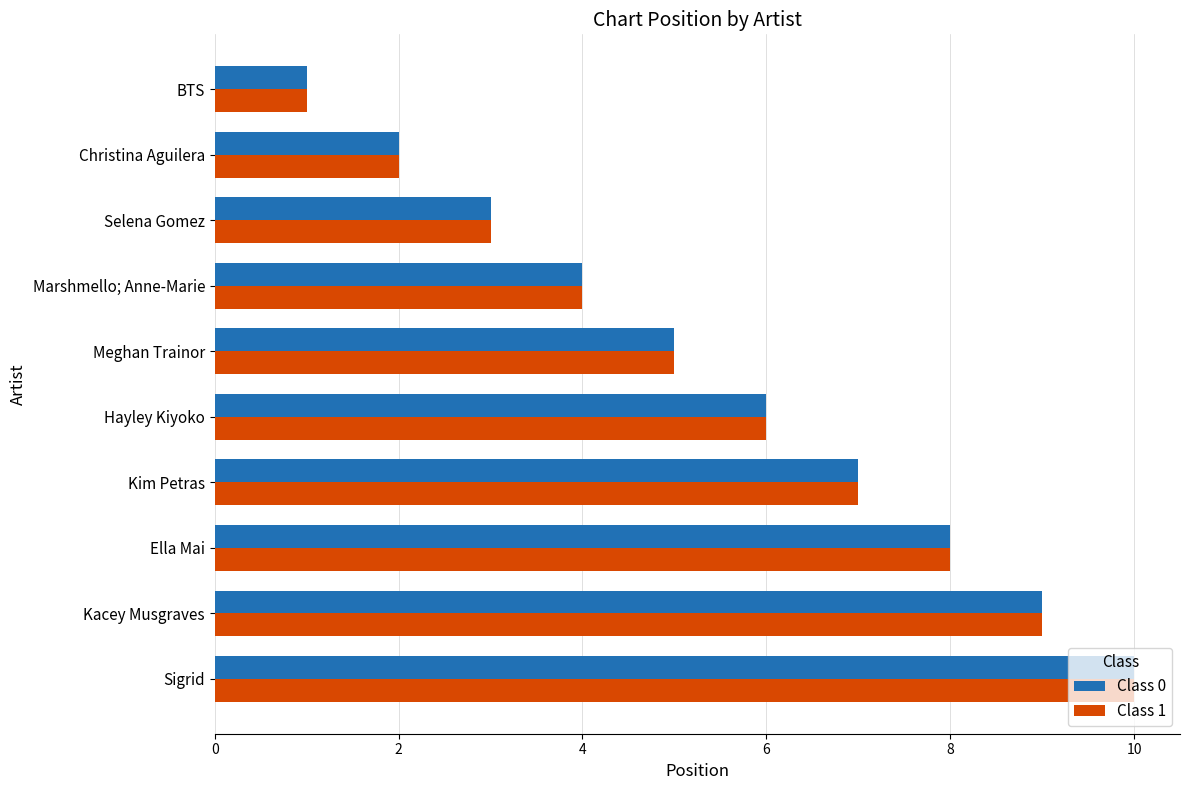

What is the greatest value displayed?

10